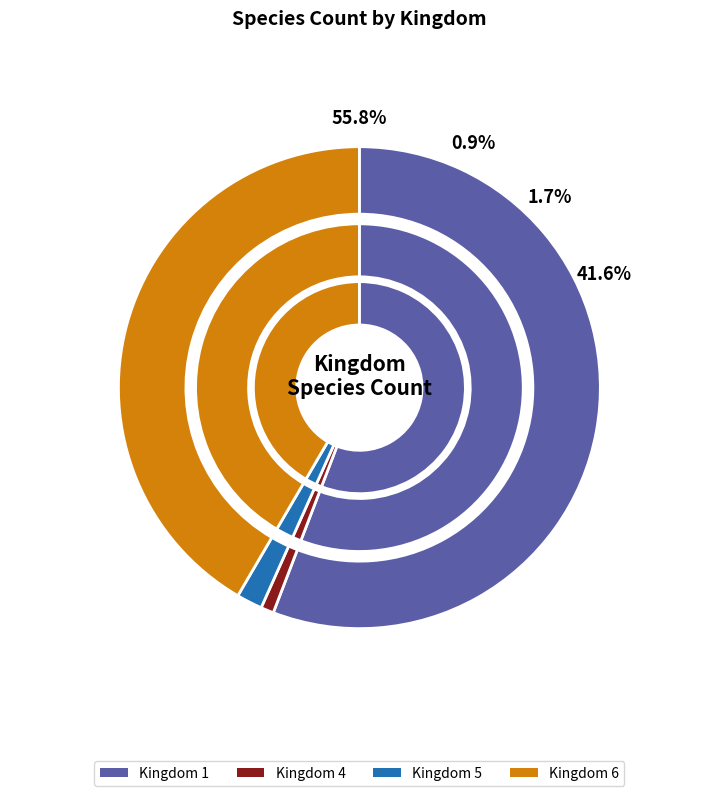

Is the sum of kingdom_1 and kingdom_5 greater than half?

Yes